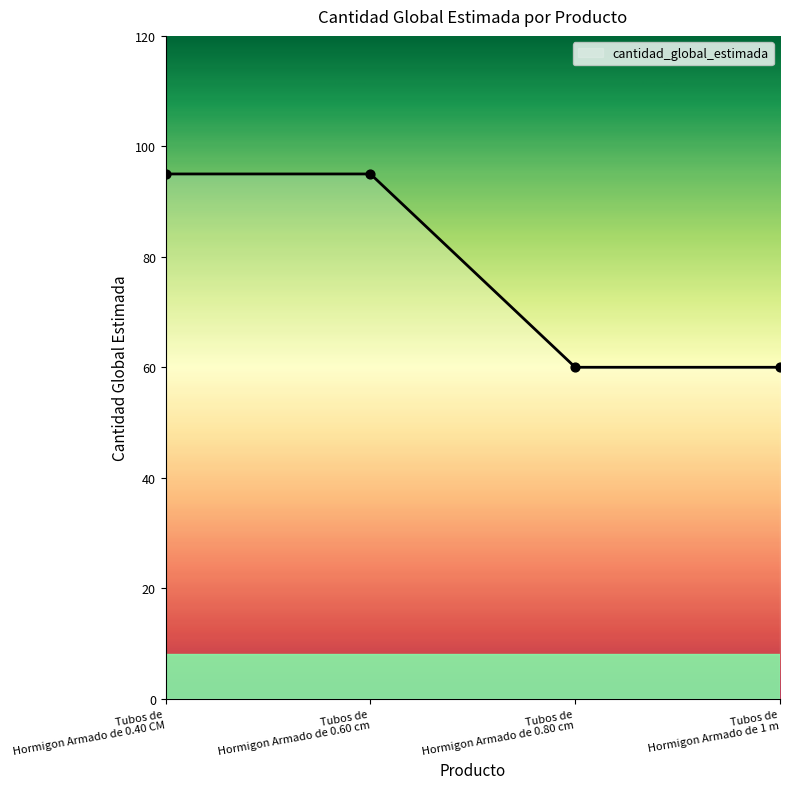

What is the difference between the maximum and minimum values?

35